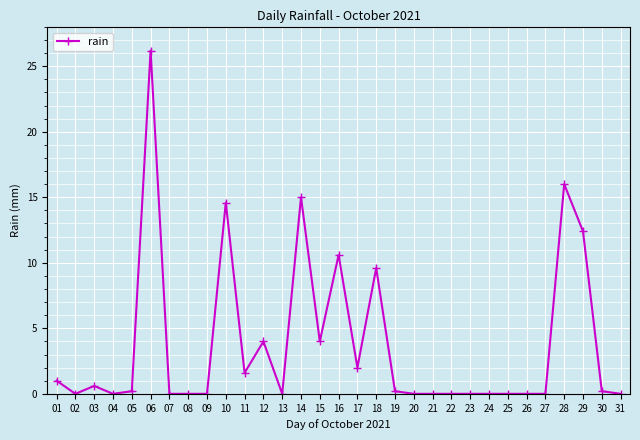

True or false: the data shows -16.7 at 21.

False